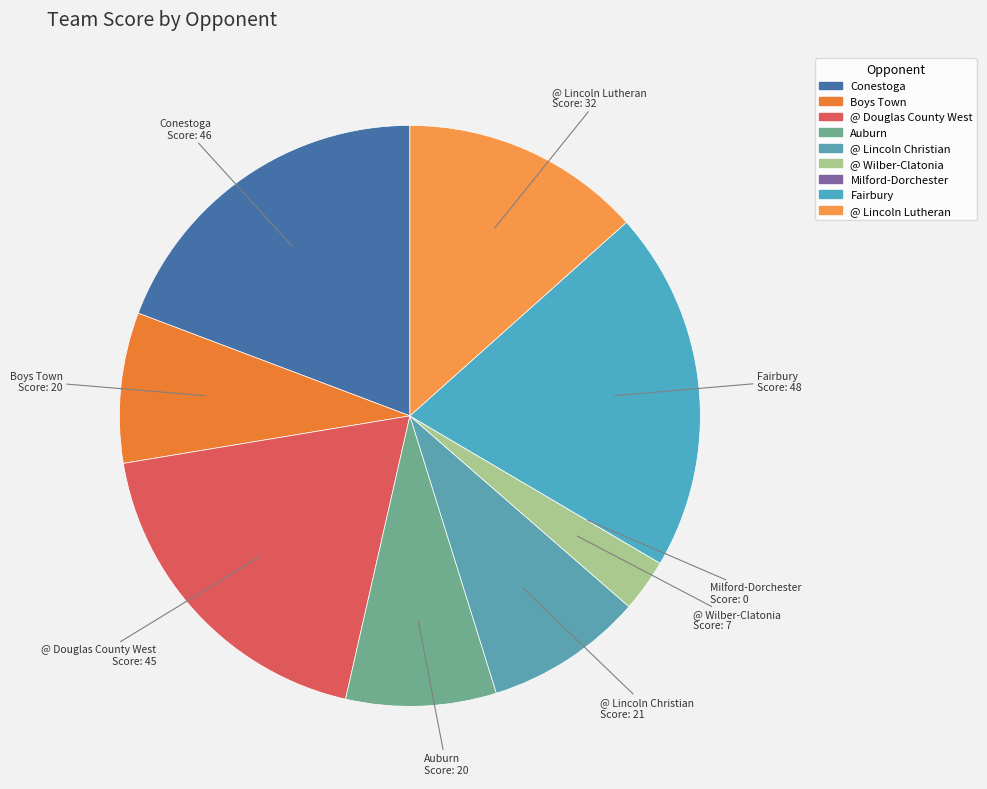

Which category has the biggest portion of the pie?

Fairbury